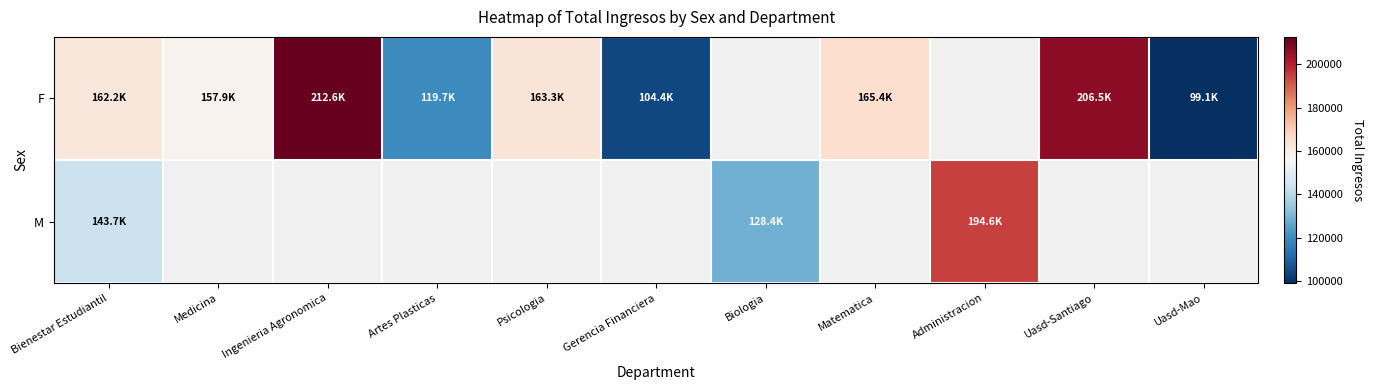

What is the total value across all series at Bienestar Estudiantil?

305942.4